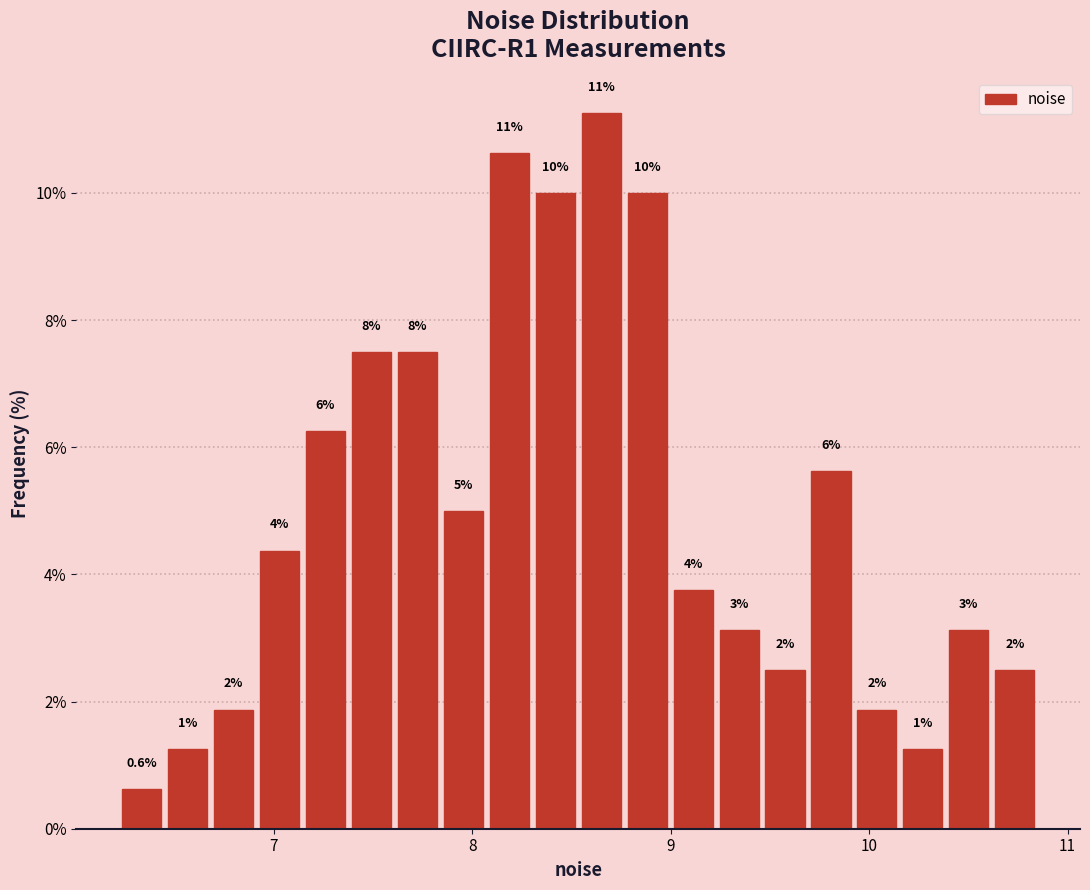

Read against the x-axis, roughly where is the centre of the tallest bar?

8.6